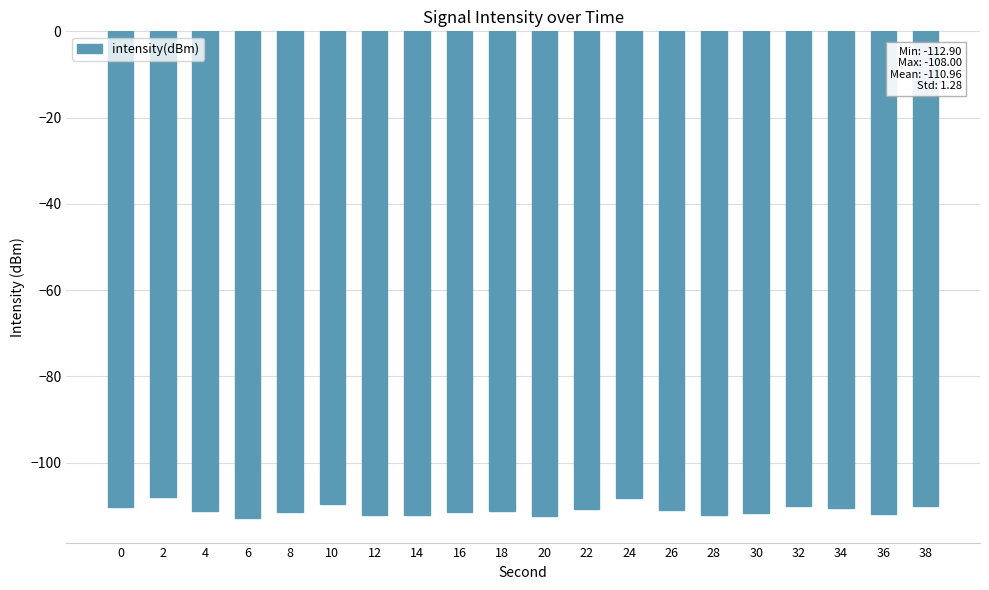

Count the number of data series in this chart.

1